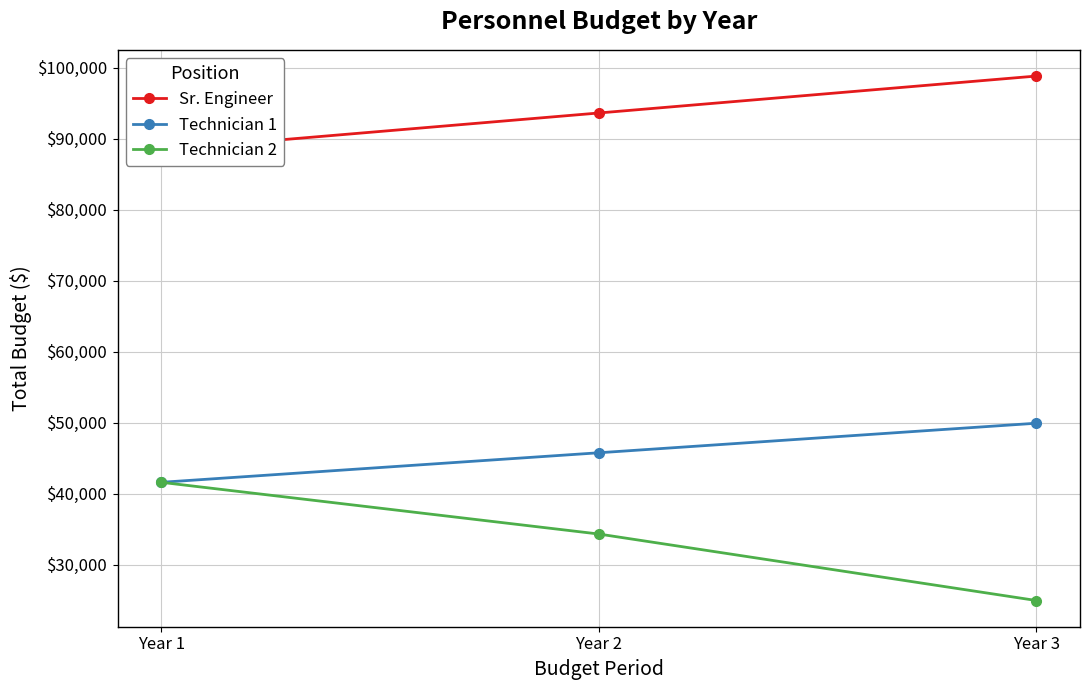

What are all the series names shown in the legend?

Sr. Engineer, Technician 1, Technician 2